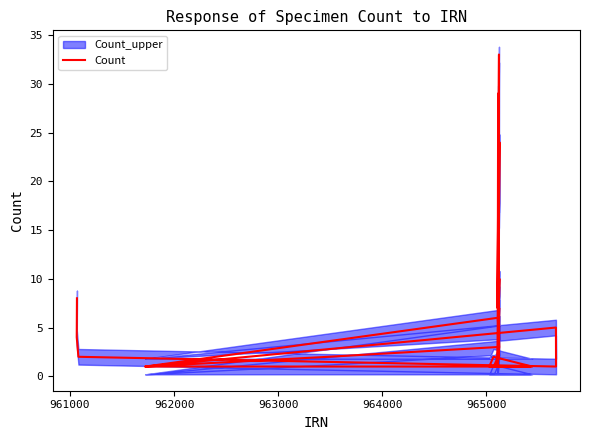

Which label corresponds to the smallest value in the chart?

962000